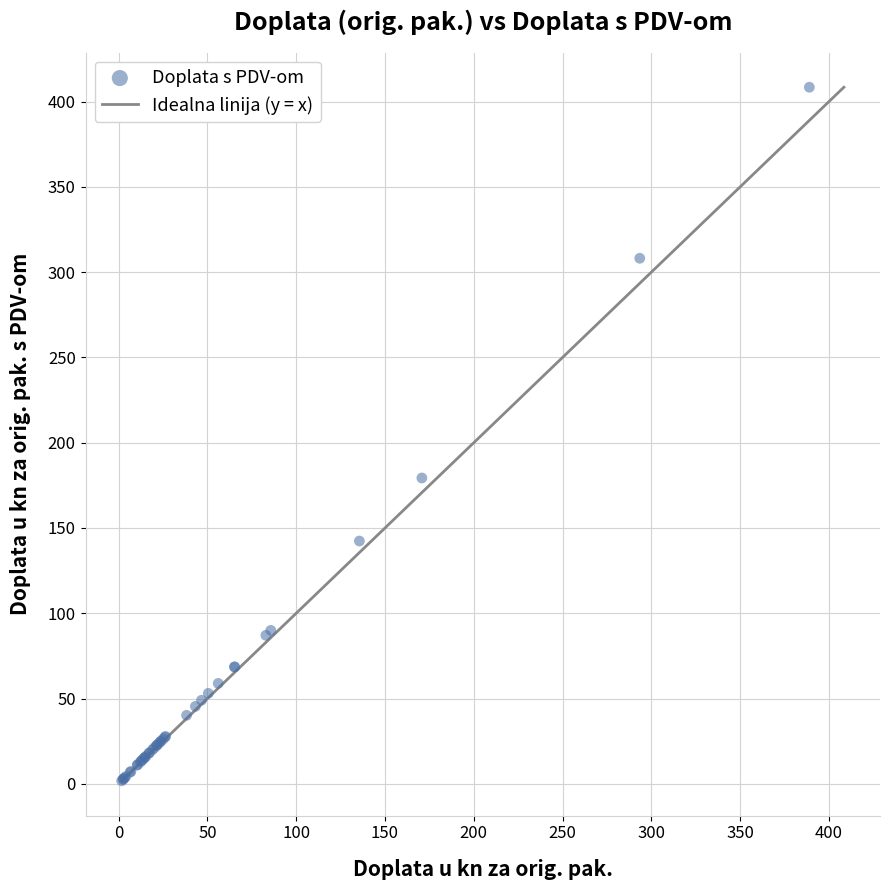

What Y value in the scatter plot is closest to 205?

179.3